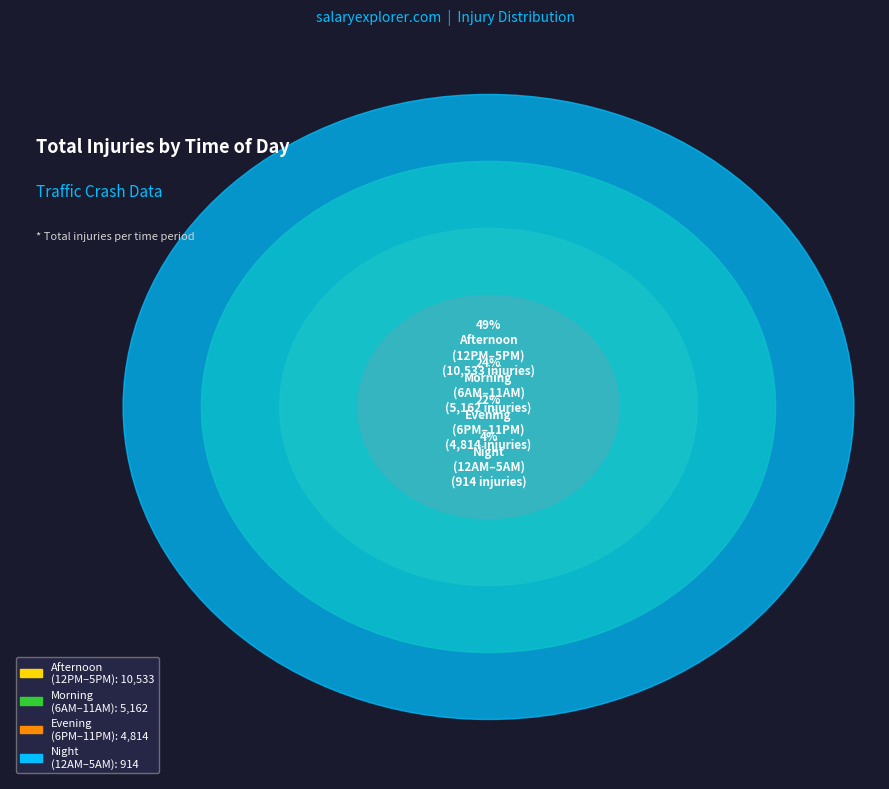

Does 4:00 AM represent more than half of the total?

No